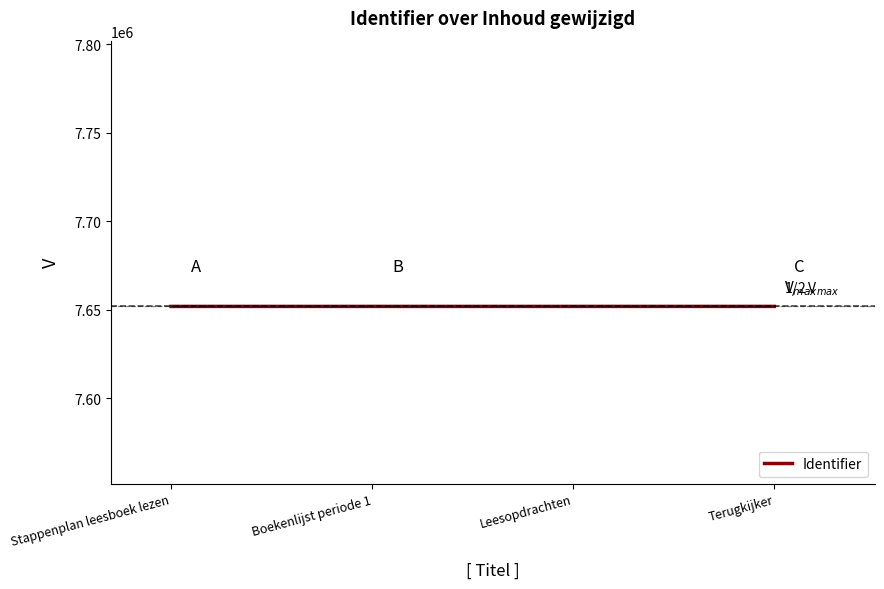

What is the smallest value displayed?

7651890